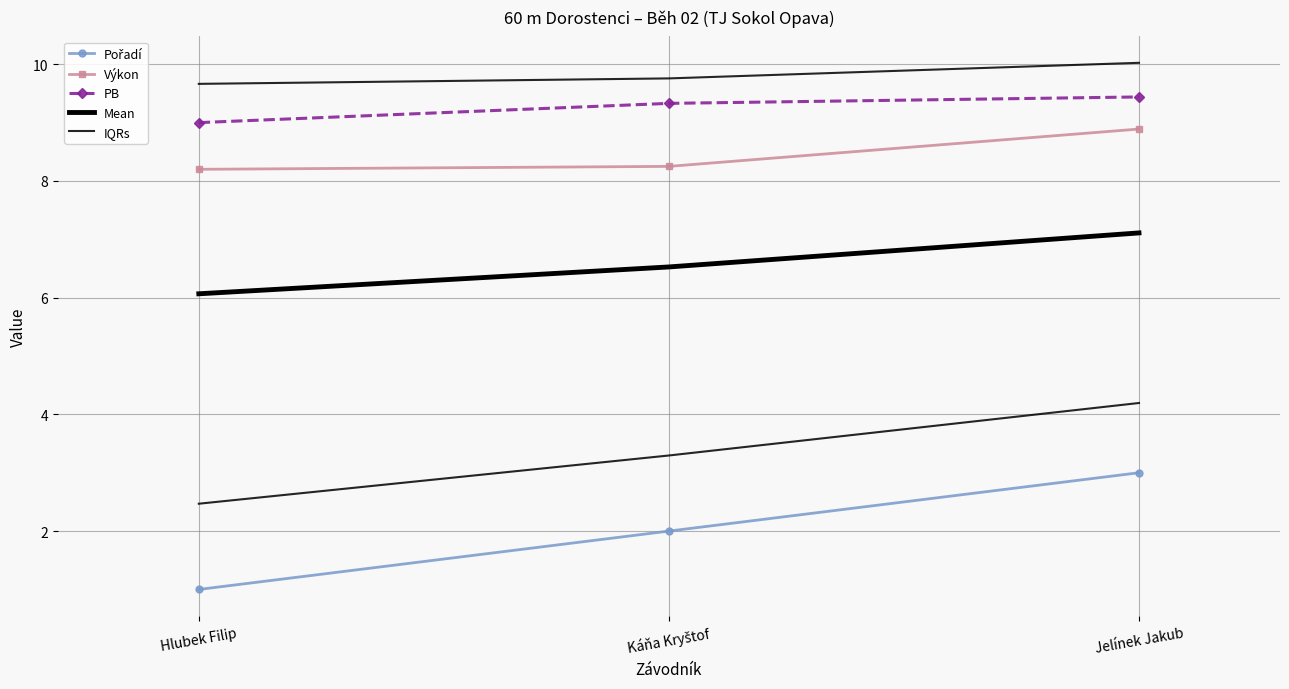

Which category has the highest value across all series?

Jelínek Jakub